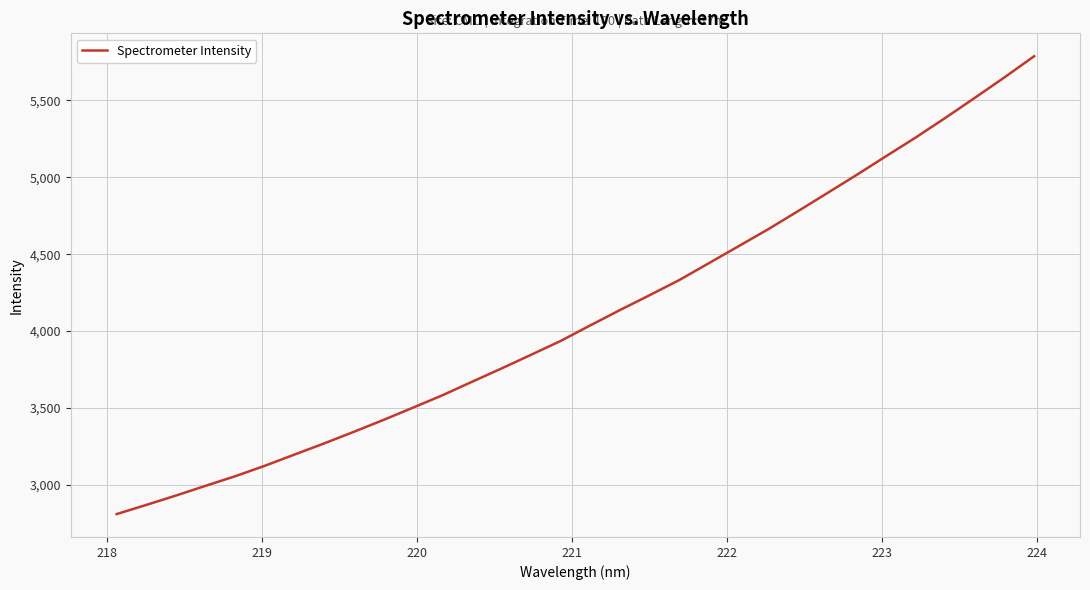

What is the difference between the maximum and minimum values?

2978.1